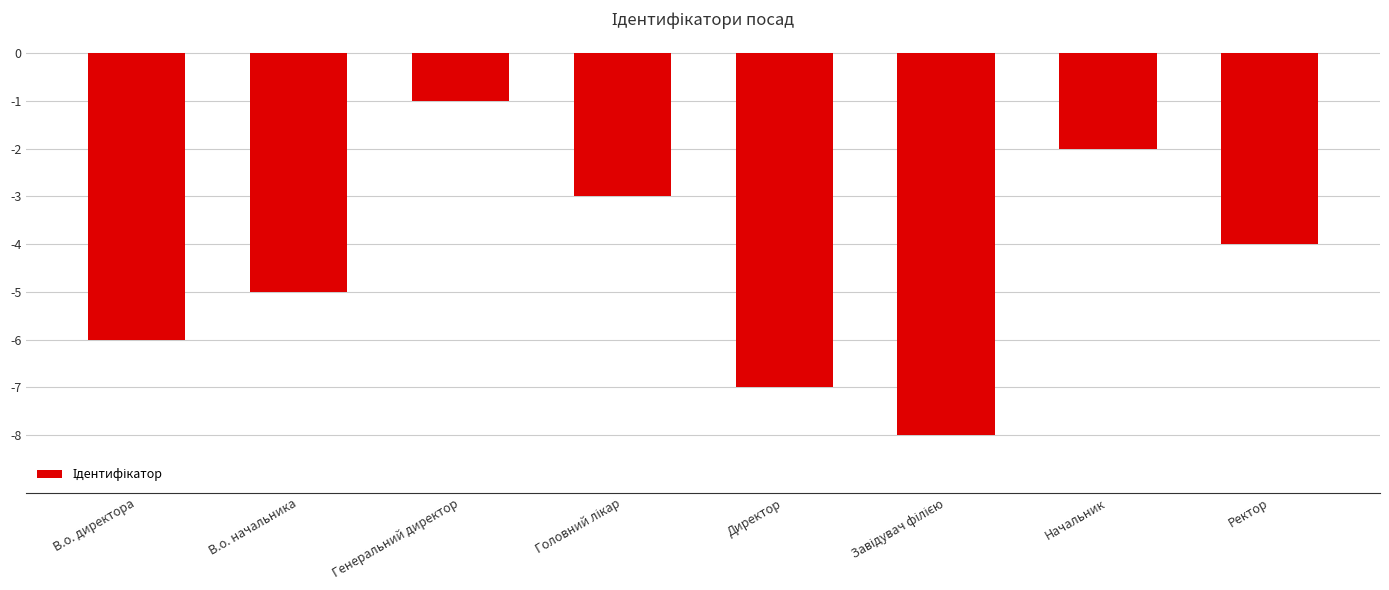

The chart shows a value of -8 at В.о. начальника. True or false?

False